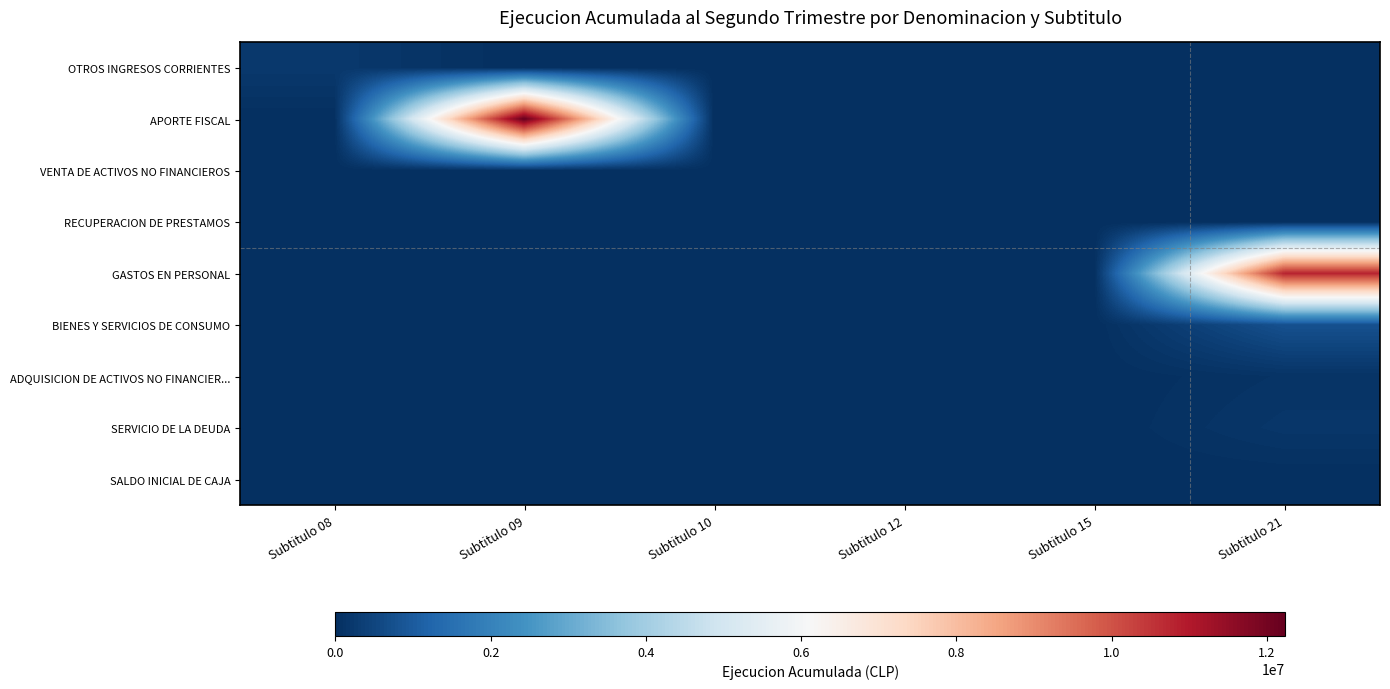

Which series has the largest total across all categories?

APORTE FISCAL